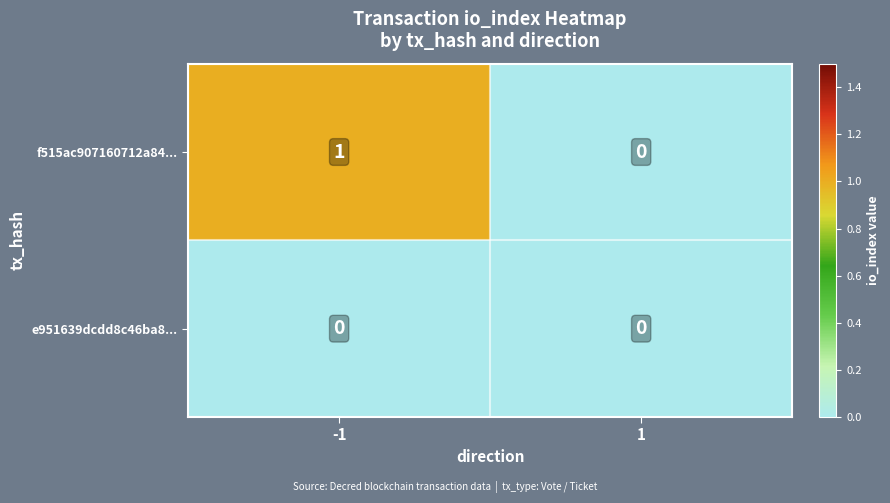

Is it true that f515ac907160712a84... equals -1 at 1?

False